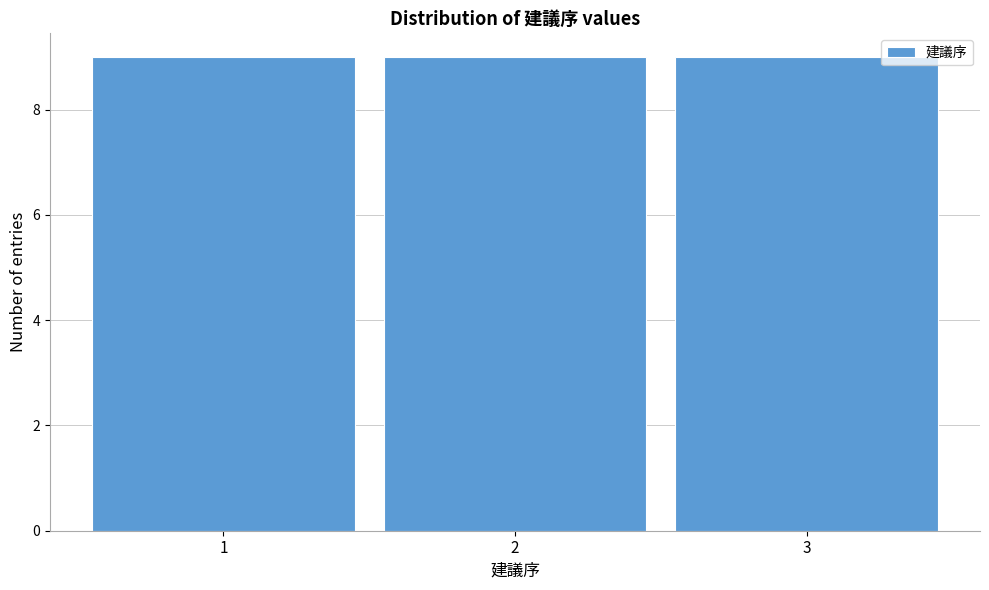

Reading left to right, transcribe this chart: for each bar, give the range it covers on the x-axis and its height. The values are not printed on the chart, so give them approximately, as read against the axis.

0.5 to 1.5: 9
1.5 to 2.5: 9
2.5 to 3.5: 9